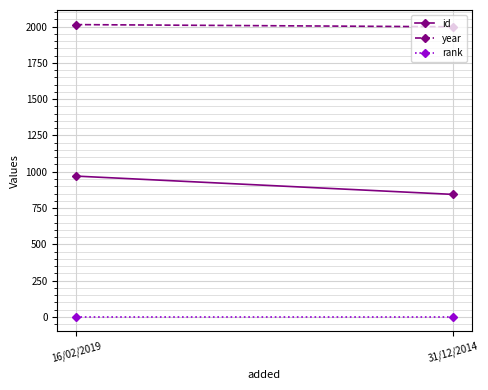

Is this an area chart (filled region under the line)?

No